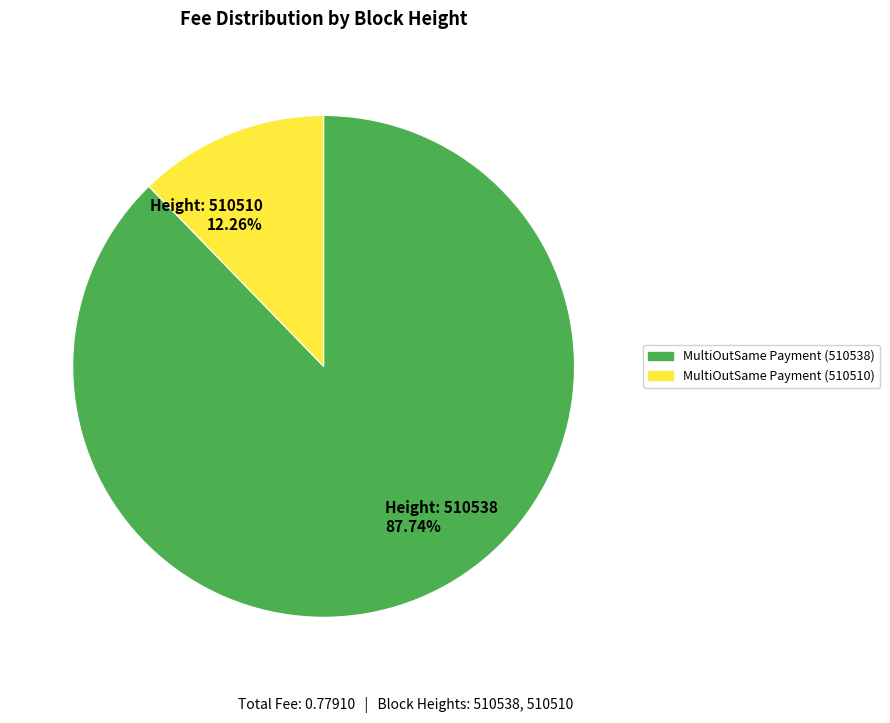

Rank the categories by value from highest to lowest.

Height: 510538 87.74%, Height: 510510 12.26%